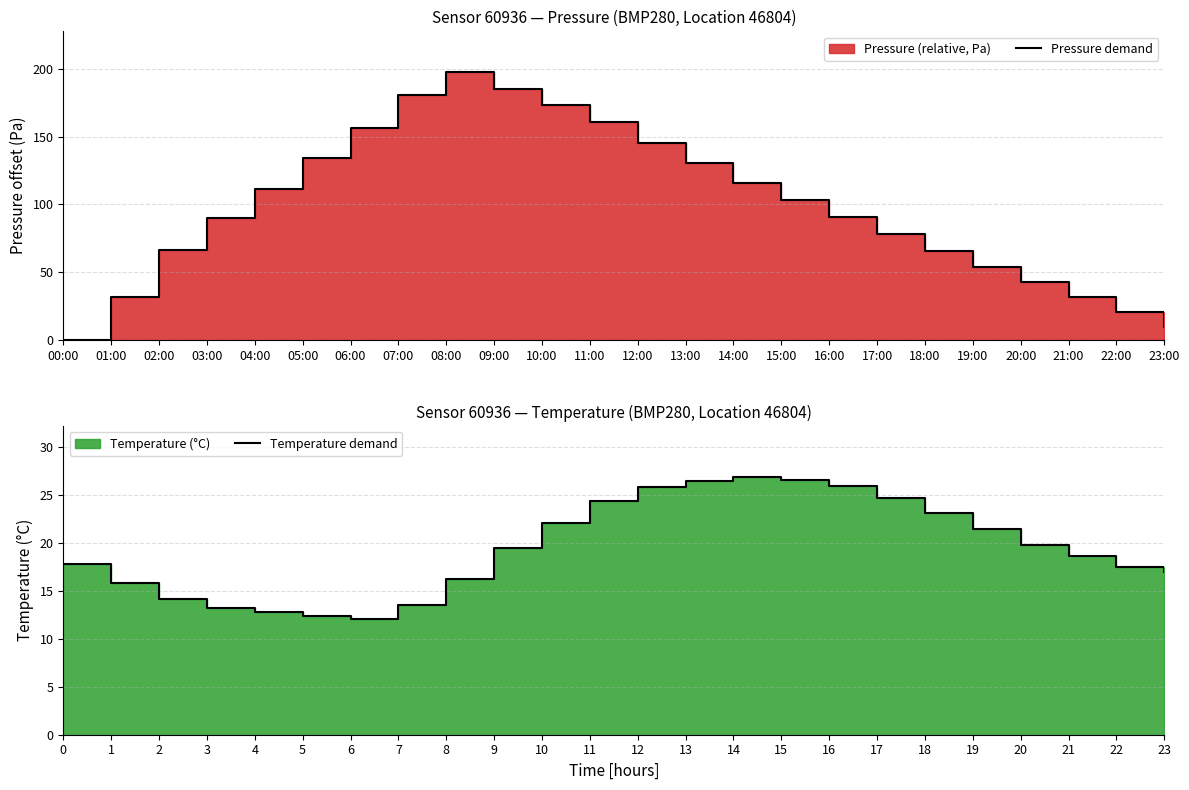

List the labels in order of Temperature demand value, largest first.

14, 15, 13, 16, 12, 17, 11, 18, 10, 19, 20, 9, 21, 0, 22, 23, 8, 1, 2, 7, 3, 4, 5, 6